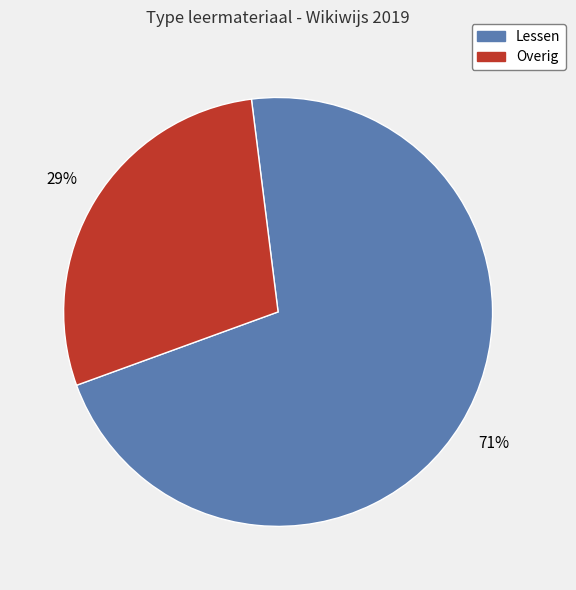

Which category has the smallest portion of the pie?

Overig